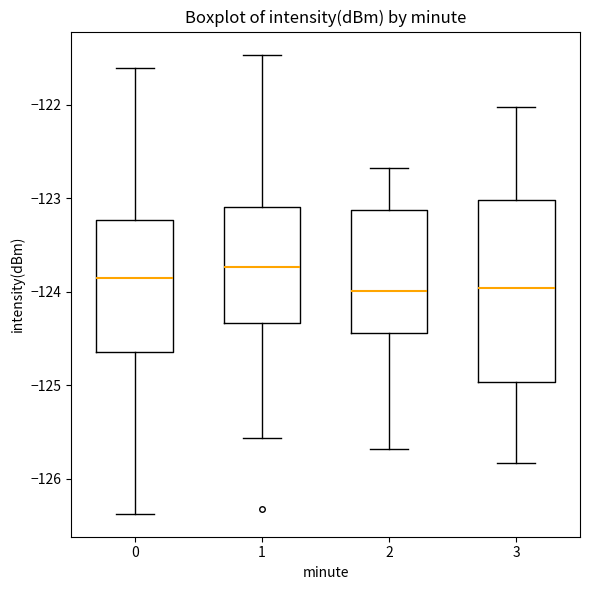

Reading left to right, transcribe this box plot: for each box, give where its median line is, the range the box spans, and where its two whiskers end, as read against the y-axis. The values are not printed on the chart, so give them approximately, as read against the axis.

0: median -123.9, box -124.6 to -123.2, whiskers -126.4 to -121.6
1: median -123.7, box -124.3 to -123.1, whiskers -125.6 to -121.5
2: median -124.0, box -124.4 to -123.1, whiskers -125.7 to -122.7
3: median -124.0, box -125.0 to -123.0, whiskers -125.8 to -122.0